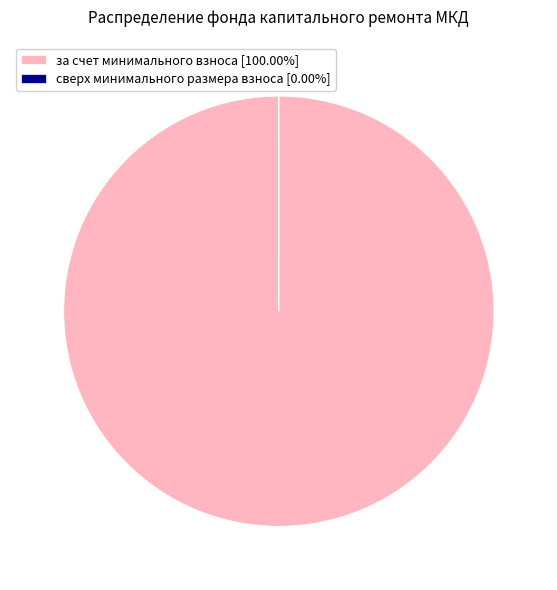

Does any single category account for the majority?

Yes